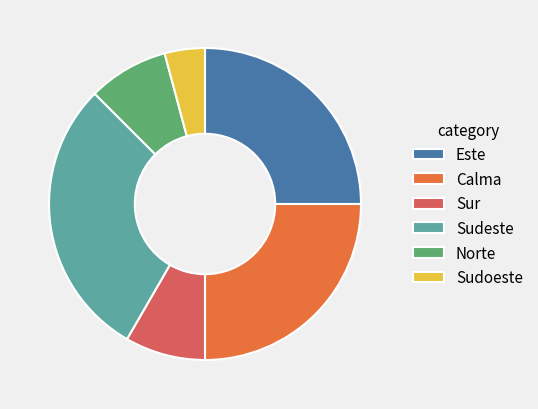

Is the sum of Sudoeste and Calma greater than half?

No